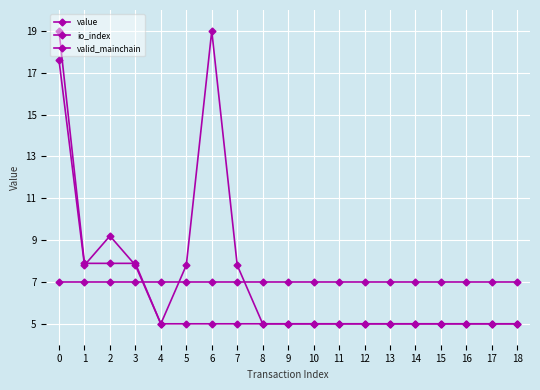

Is the value of valid_mainchain at 7 greater than the value of io_index at 12?

Yes